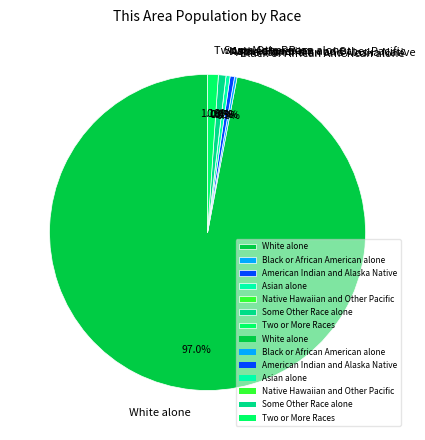

Which category has the smallest portion of the pie?

Native Hawaiian and Other Pacific